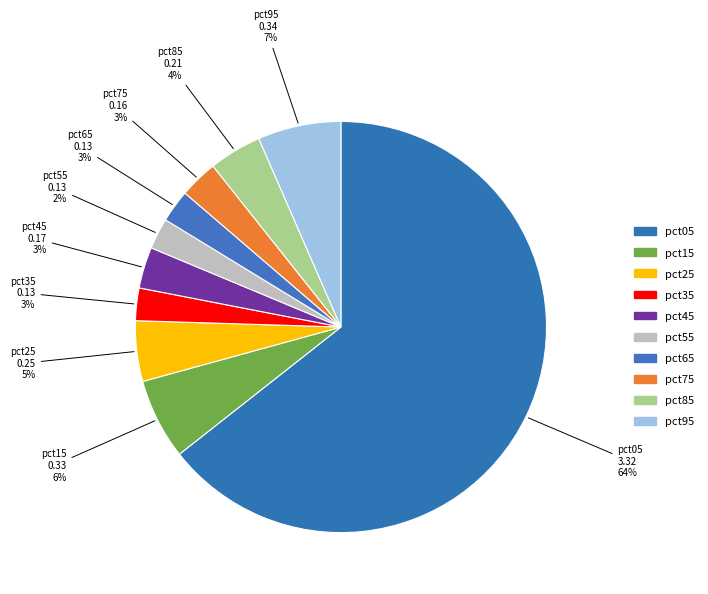

Count the number of slices in the pie.

10